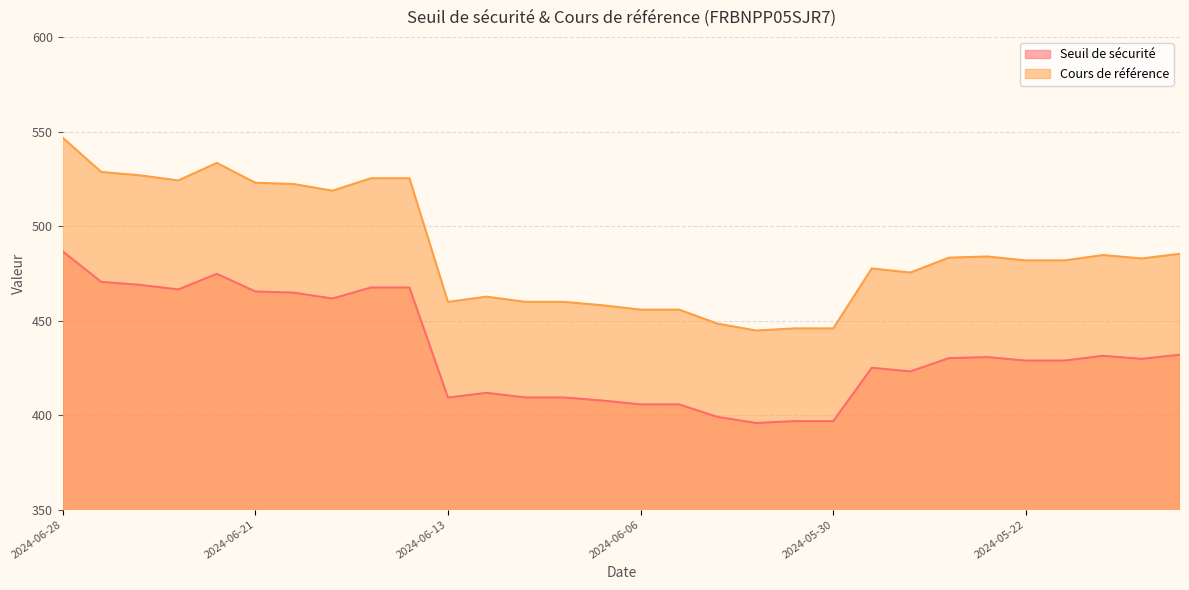

True or false: Seuil de sécurité and Cours de référence intersect in this chart.

False